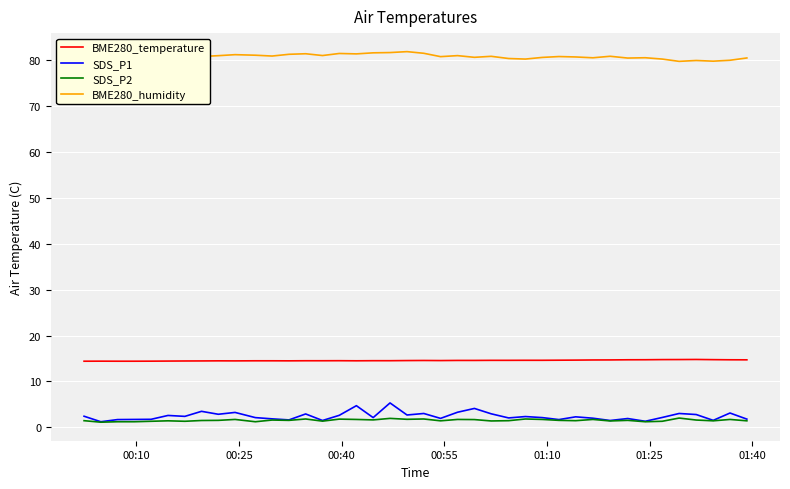

What is the minimum value for BME280_temperature?

14.4